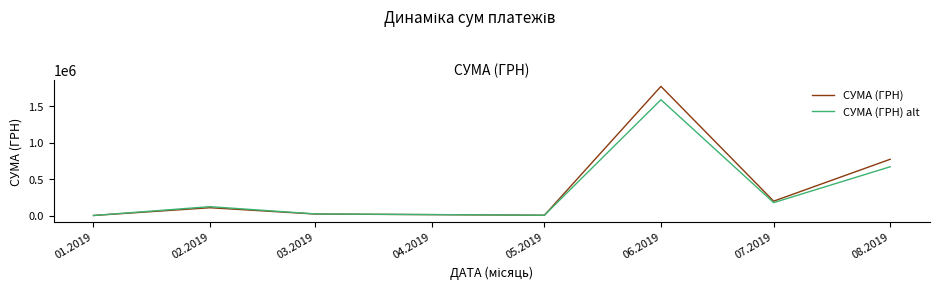

How many interior local peaks does the СУМА (ГРН) series have?

2